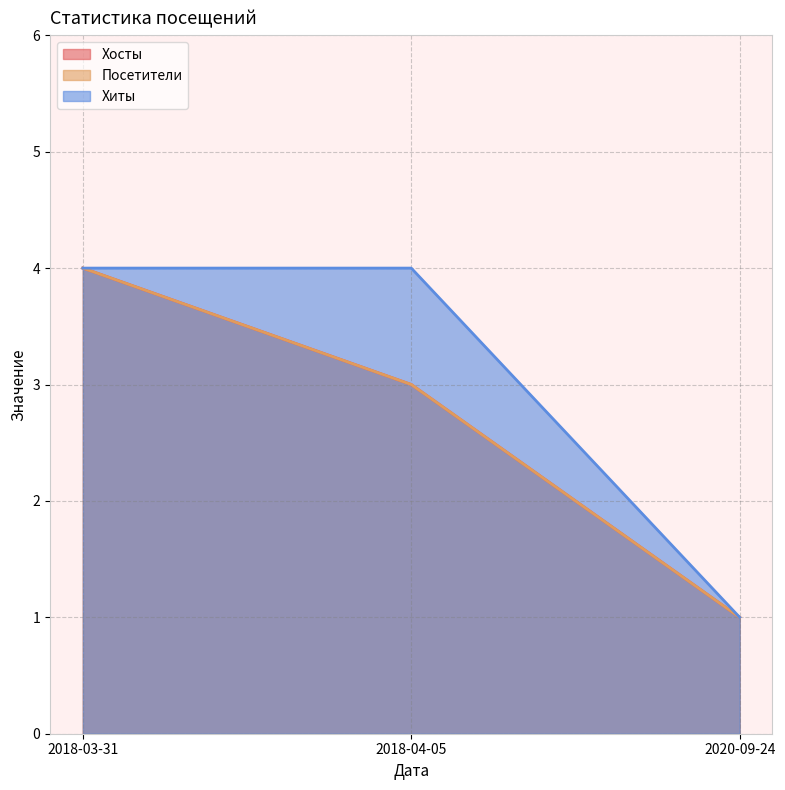

Between 2020-09-24 and 2018-03-31, which series saw the biggest shift?

Хосты